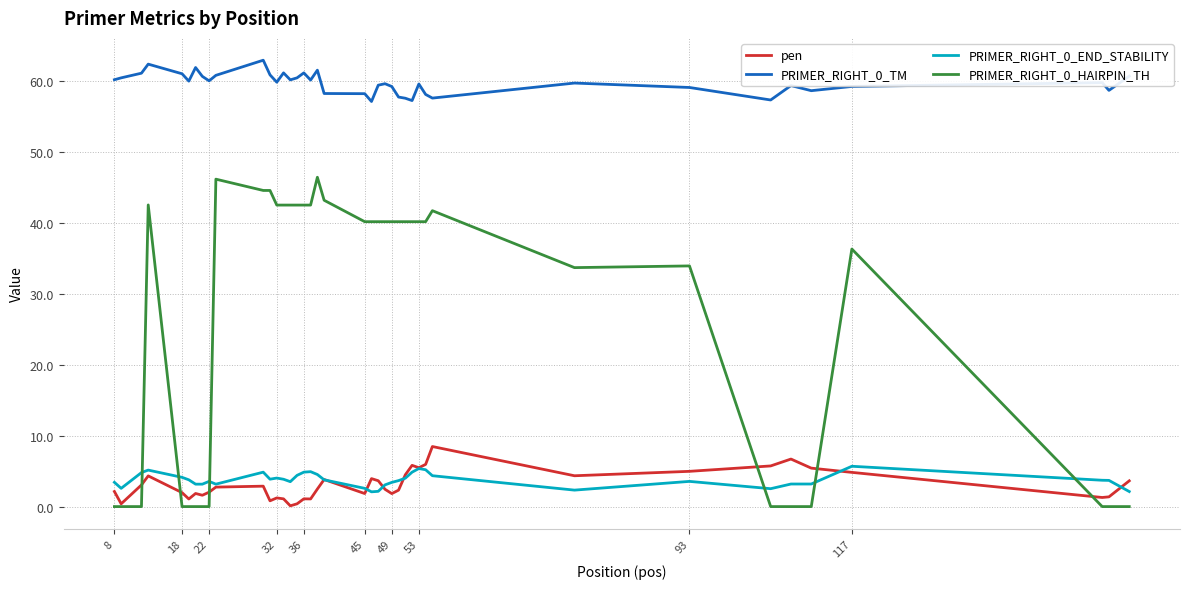

Which series has the widest spread of values?

PRIMER_RIGHT_0_HAIRPIN_TH